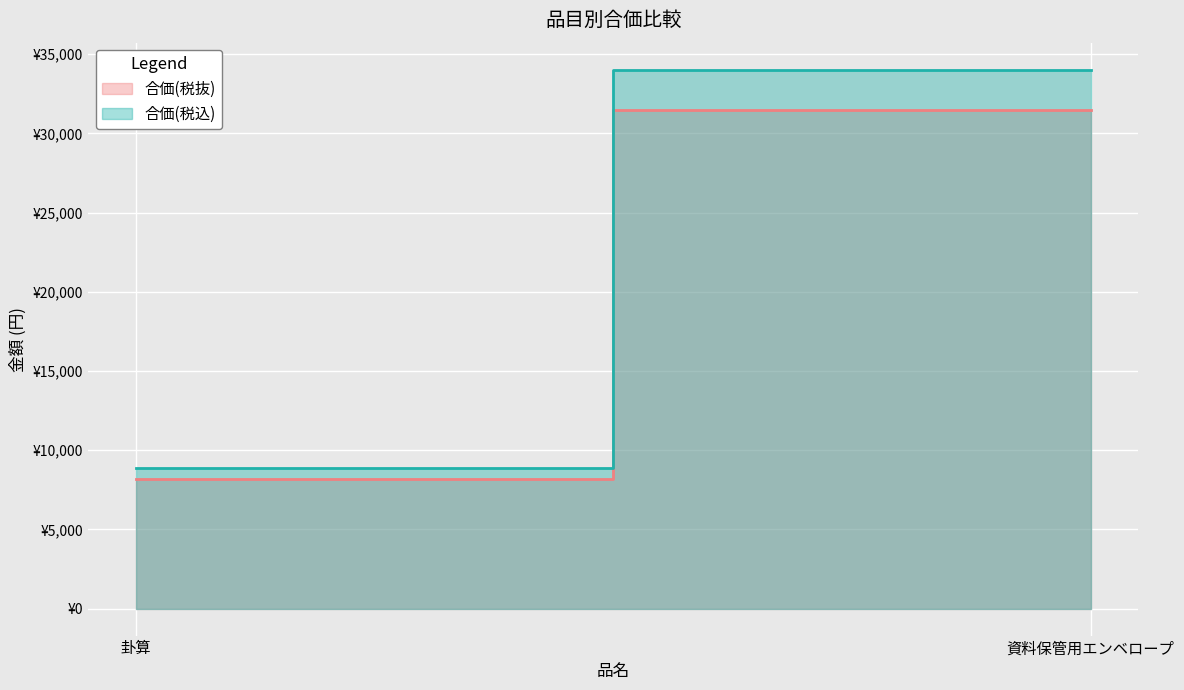

What is the difference between the 合価(税抜) values at 資料保管用エンベロープ and 卦算?

23300